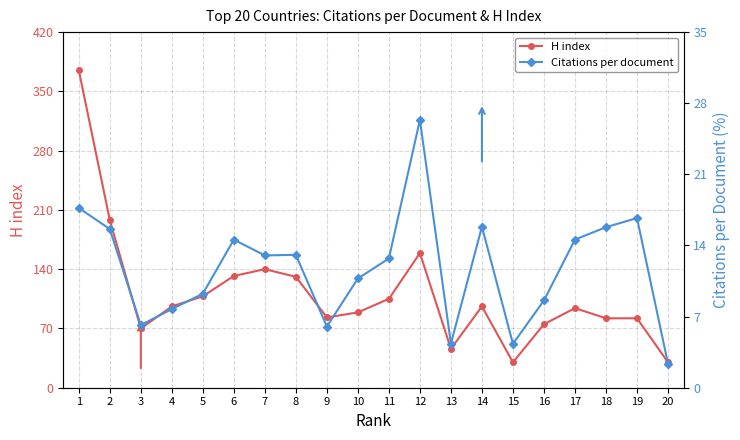

Which series has the largest total across all categories?

H index